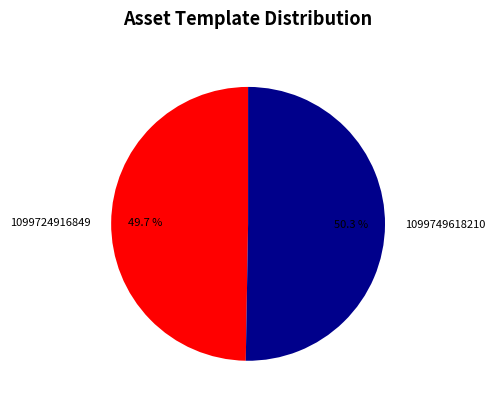

Count the number of slices in the pie.

2